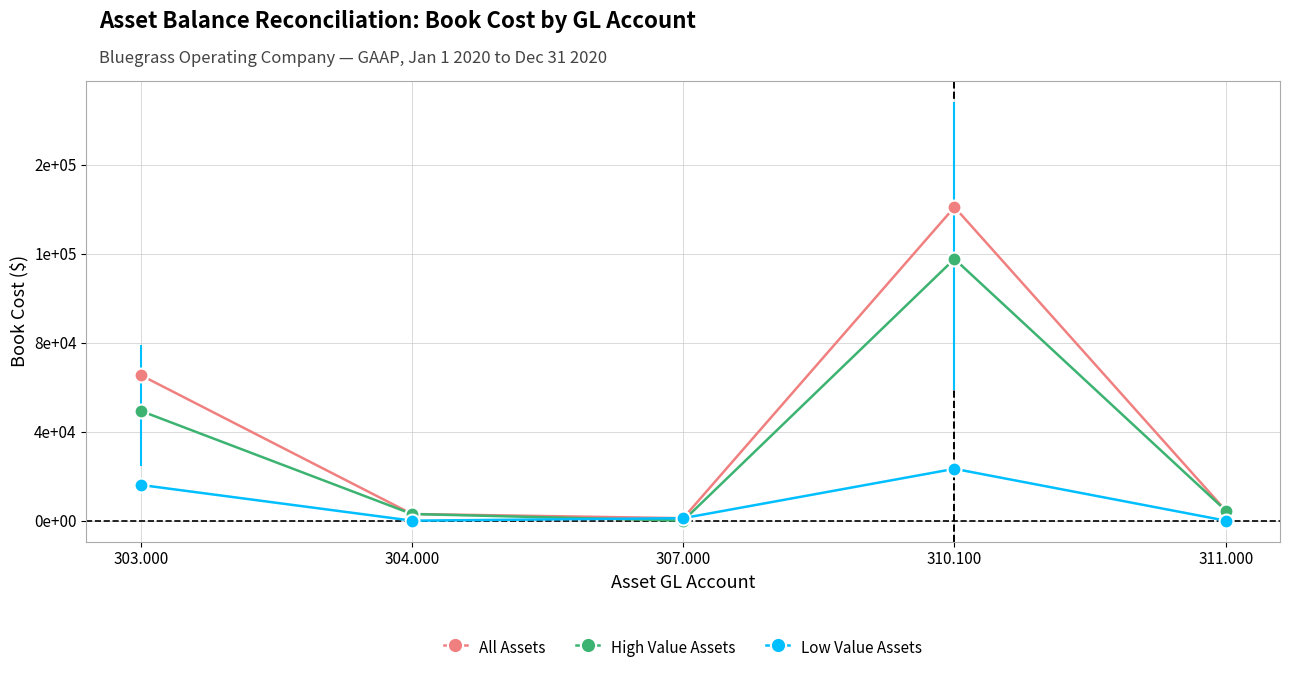

What is the difference between the second highest and minimum values in the Low Value Assets series?

16060.0